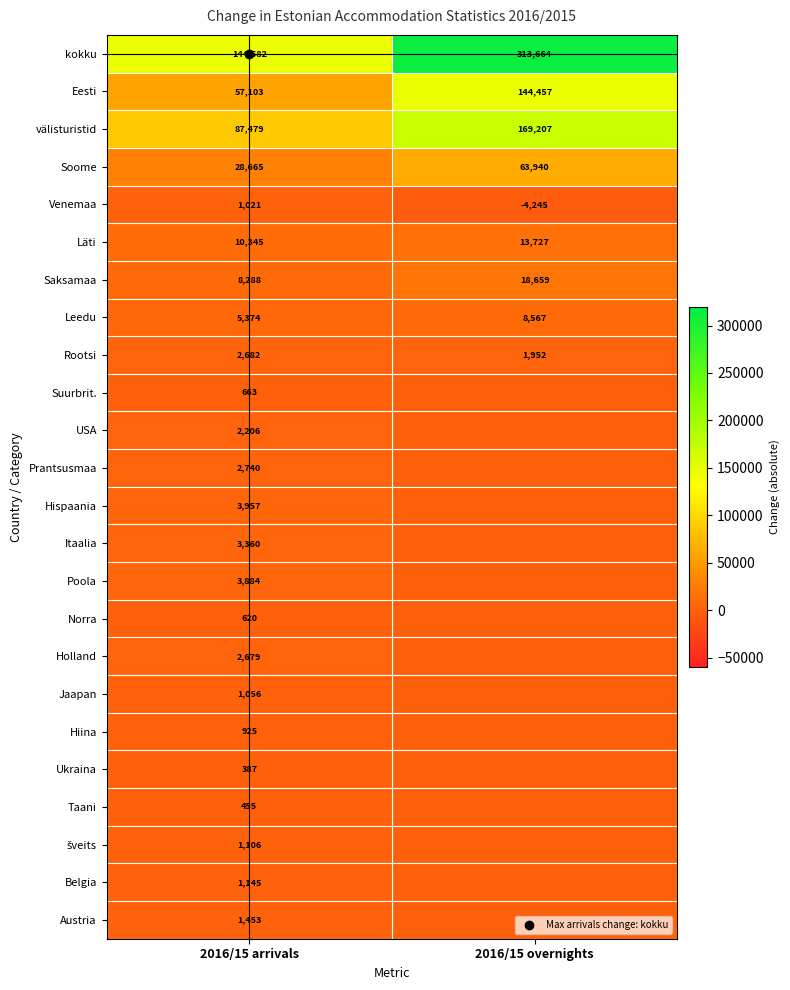

Is it true that kokku equals 441305 at 2016/15 overnights?

False